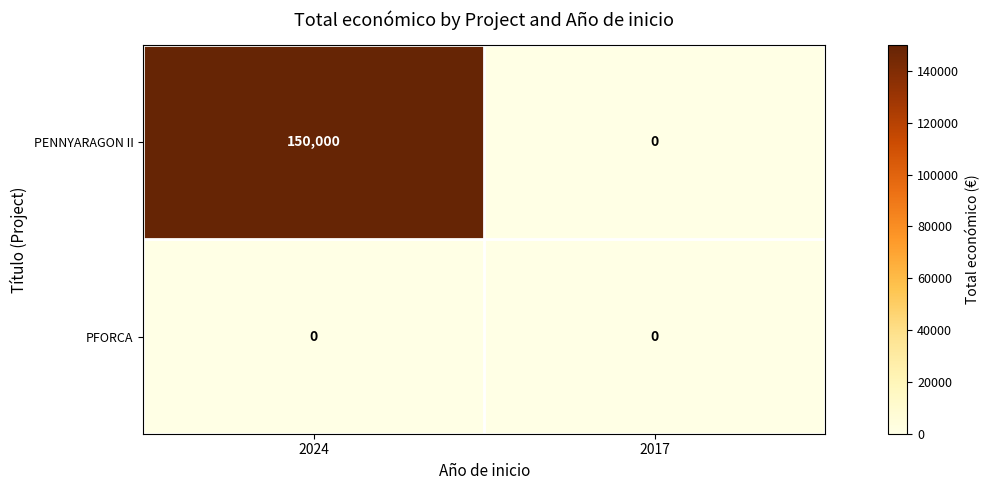

What is the sum of the PENNYARAGON II values at 2024 and 2017?

150000